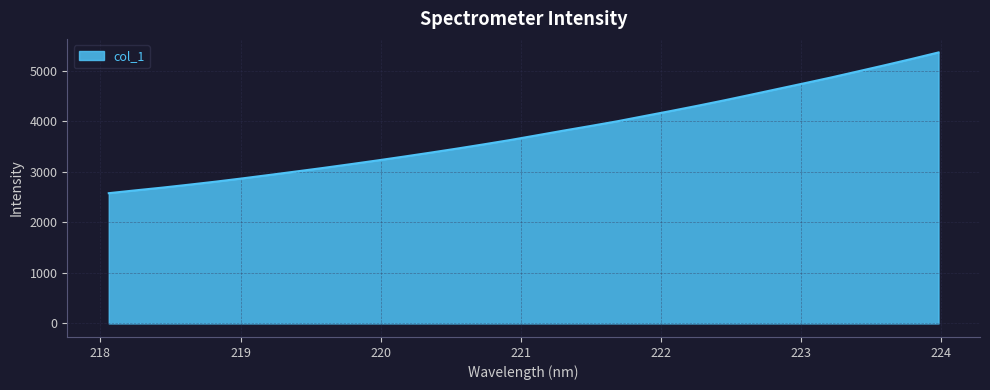

How many series are shown in this chart?

1